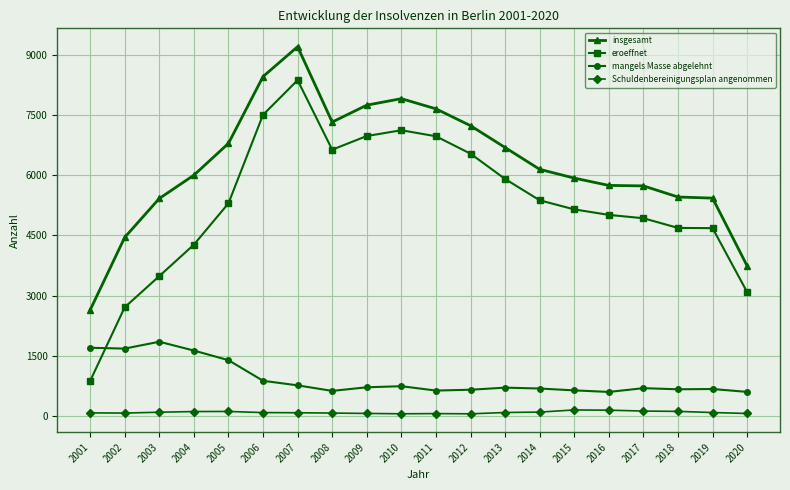

What is the spread (max minus min) of values at 2020?

3680